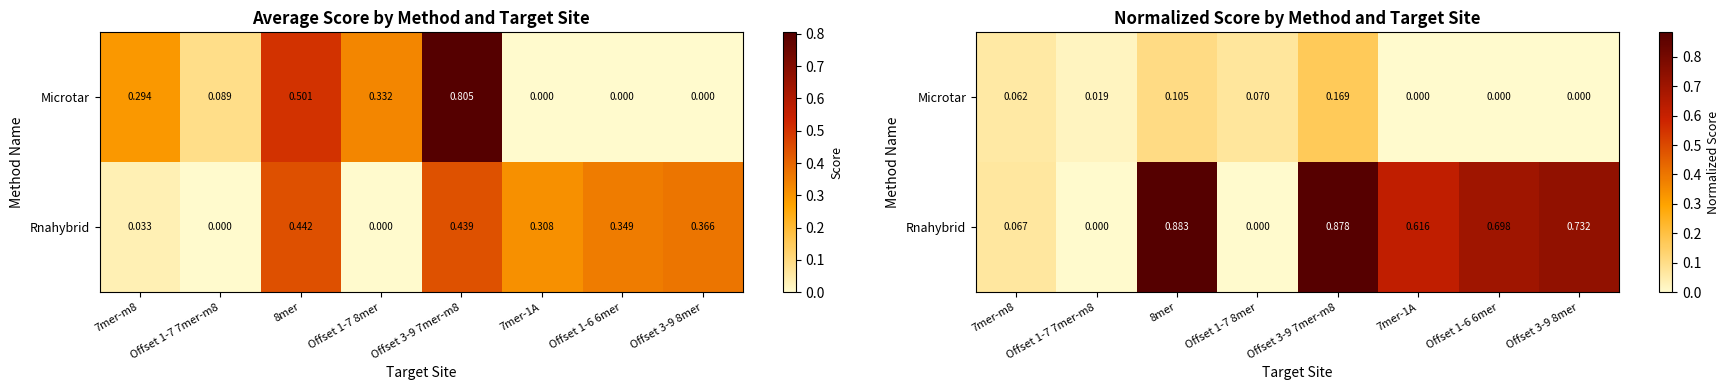

Rank the series at 7mer-1A from lowest to highest value.

Microtar, Rnahybrid